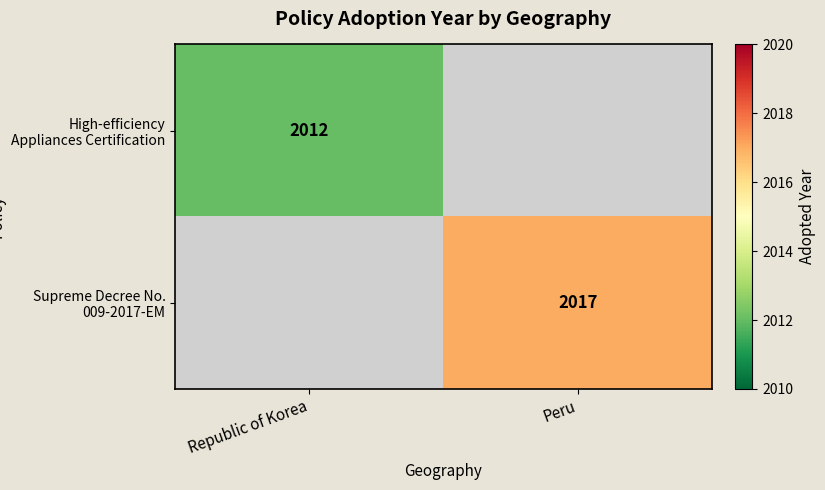

True or false: High-efficiency Appliances Certification has a value of 770 at Republic of Korea.

False